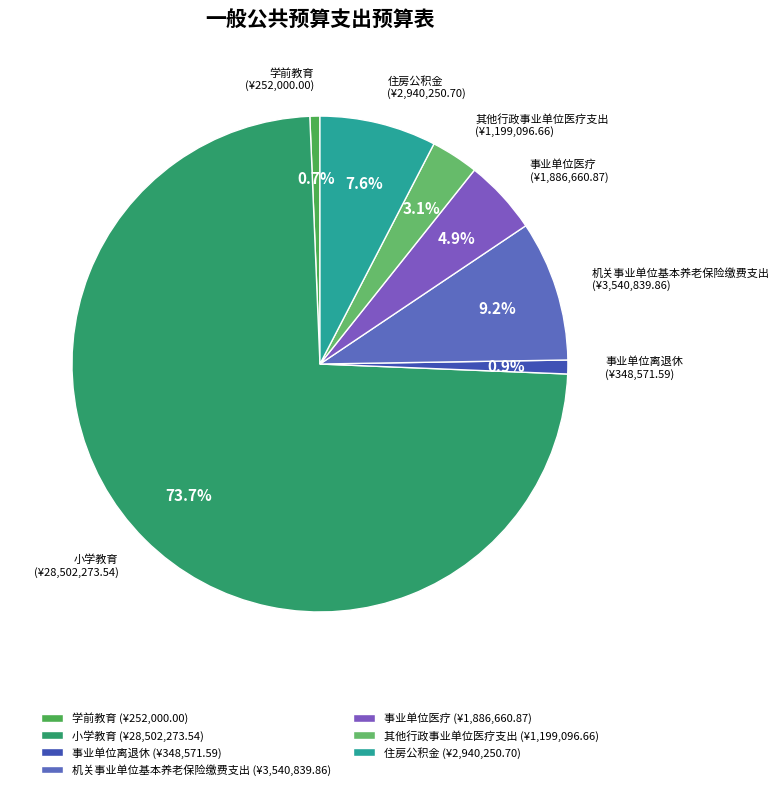

How much of the chart is everything except 住房公积金?

92.4%